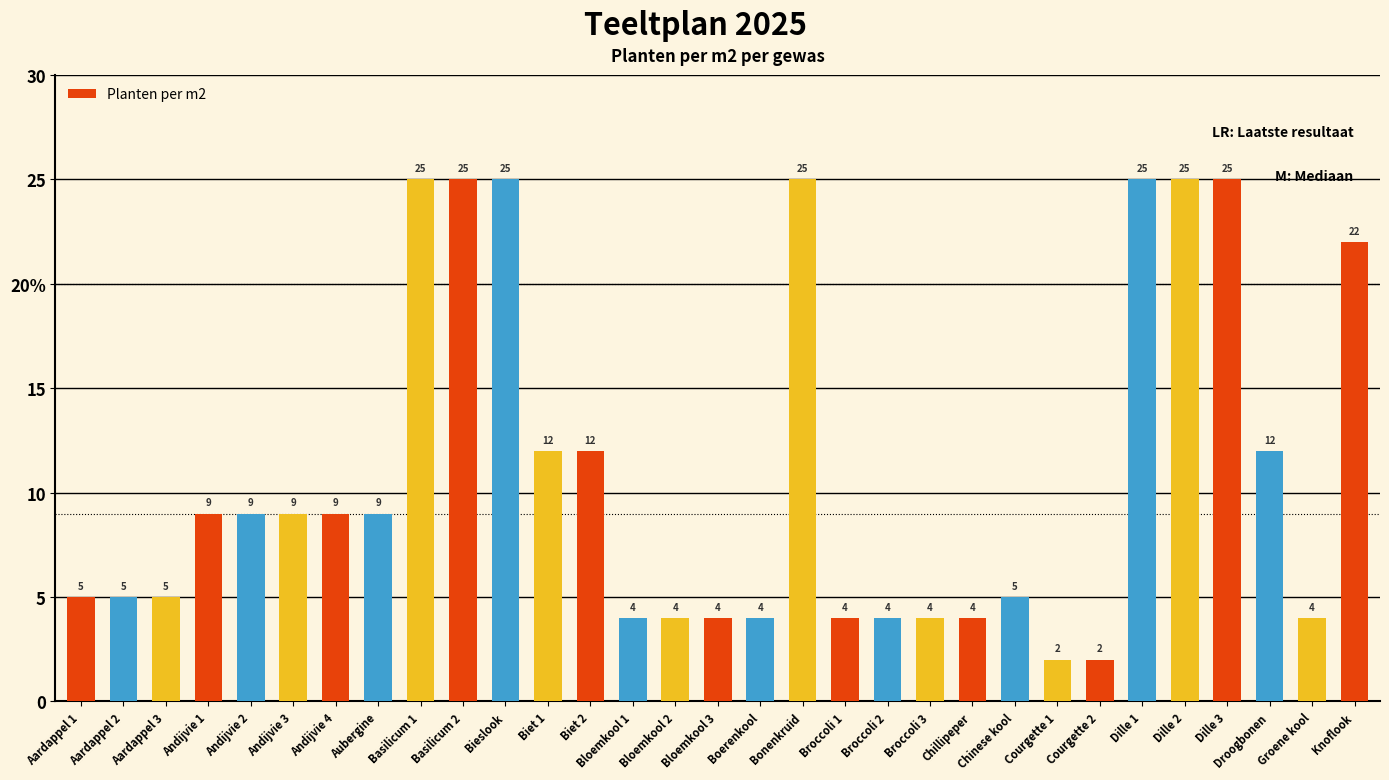

Does the chart contain any negative values?

No